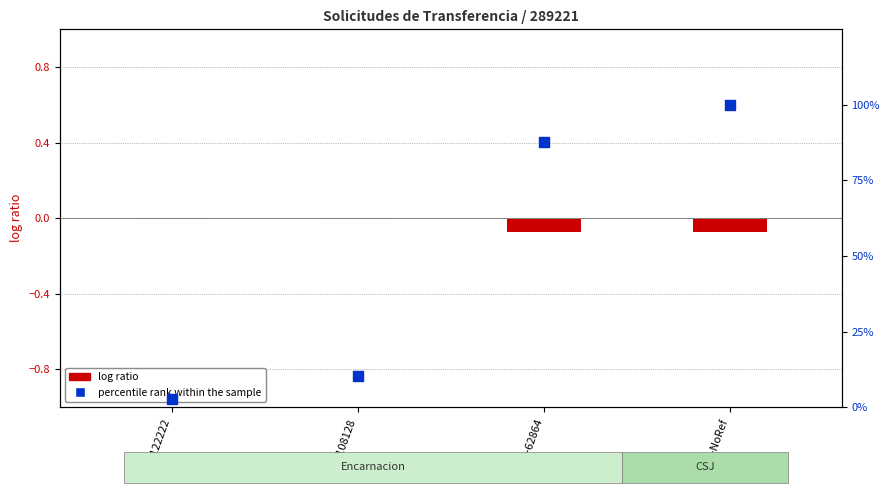

Which has a higher value, Fact-62864 or Fact-NoRef?

Fact-NoRef